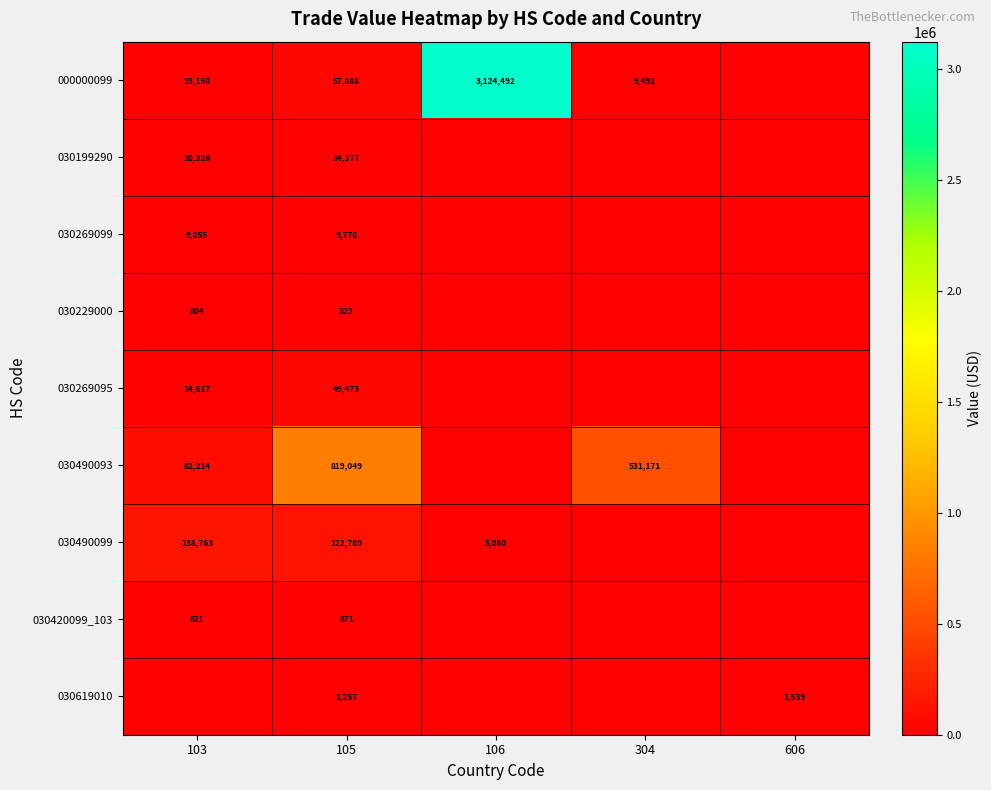

What is the spread (max minus min) of values at 105?

818727